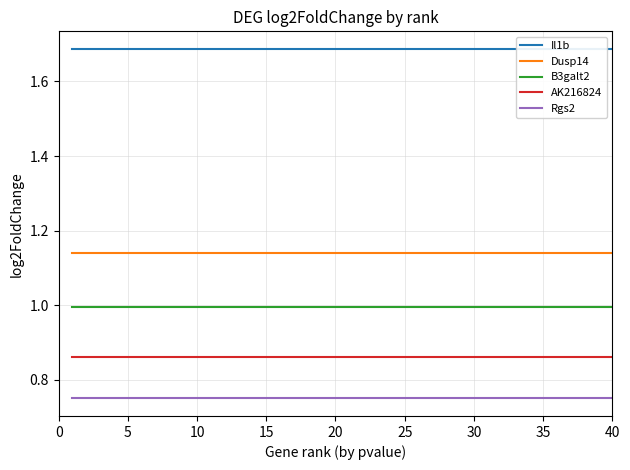

Is the value of B3galt2 at 11 greater than the value of AK216824 at 21?

Yes